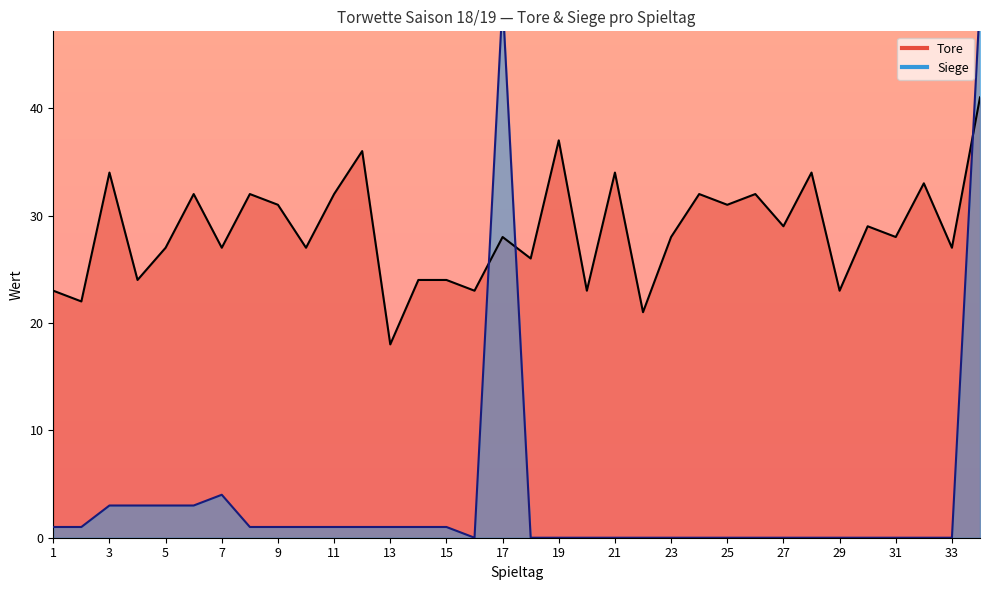

What is the maximum value for Tore?

41